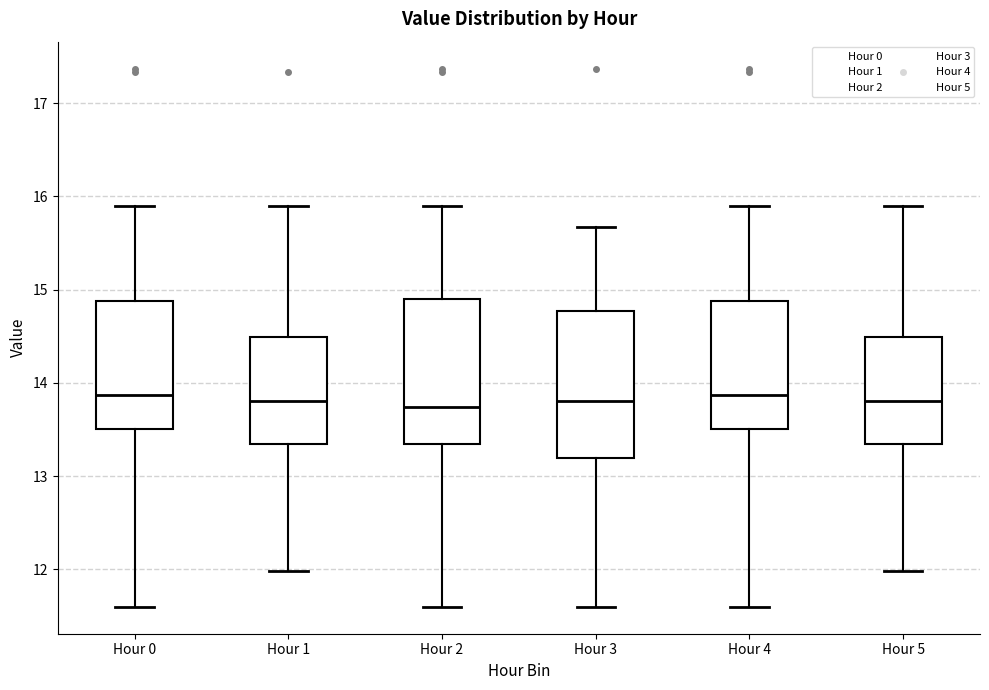

Reading left to right, transcribe this box plot: for each box, give where its median line is, the range the box spans, and where its two whiskers end, as read against the y-axis. The values are not printed on the chart, so give them approximately, as read against the axis.

Hour 0: median 13.9, box 13.5 to 14.9, whiskers 11.6 to 15.9
Hour 1: median 13.8, box 13.3 to 14.5, whiskers 12.0 to 15.9
Hour 2: median 13.7, box 13.3 to 14.9, whiskers 11.6 to 15.9
Hour 3: median 13.8, box 13.2 to 14.8, whiskers 11.6 to 15.7
Hour 4: median 13.9, box 13.5 to 14.9, whiskers 11.6 to 15.9
Hour 5: median 13.8, box 13.3 to 14.5, whiskers 12.0 to 15.9